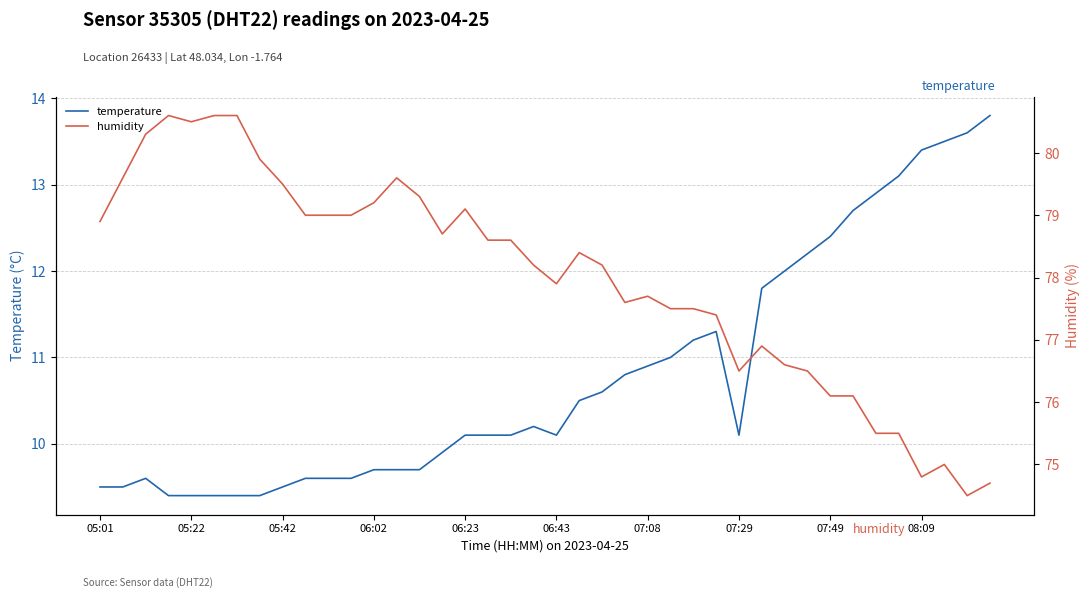

What are all the series names shown in the legend?

temperature, humidity